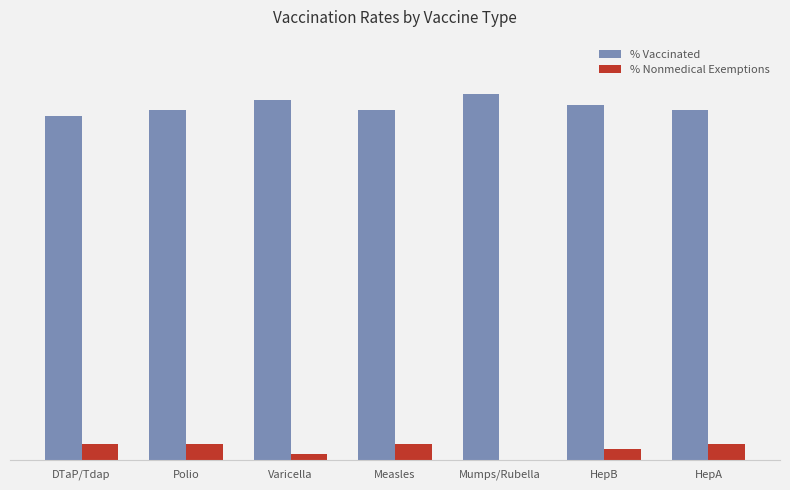

Are the bars grouped side by side (vs. stacked)?

Yes